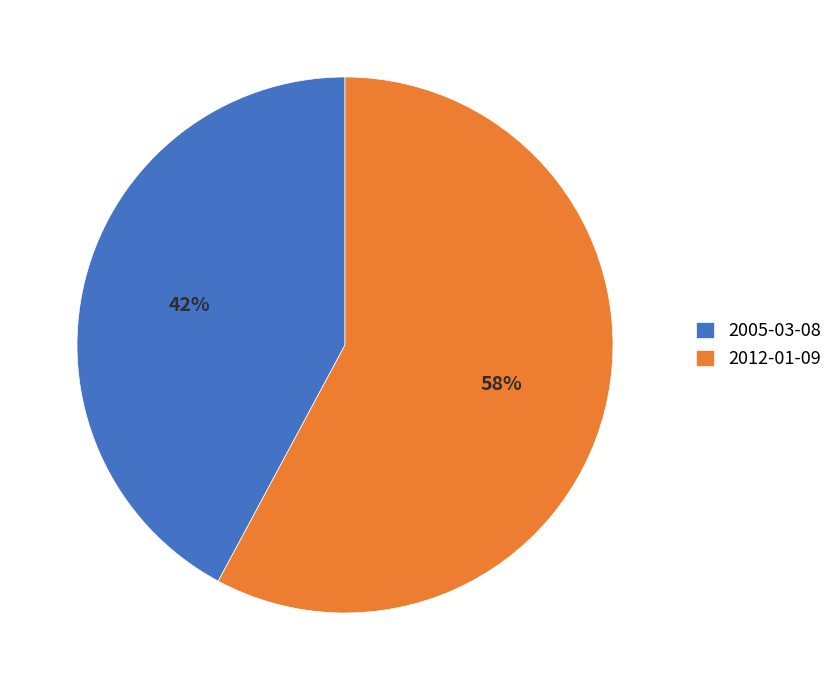

What percentage is the 2012-01-09 slice, to the nearest percent?

58%